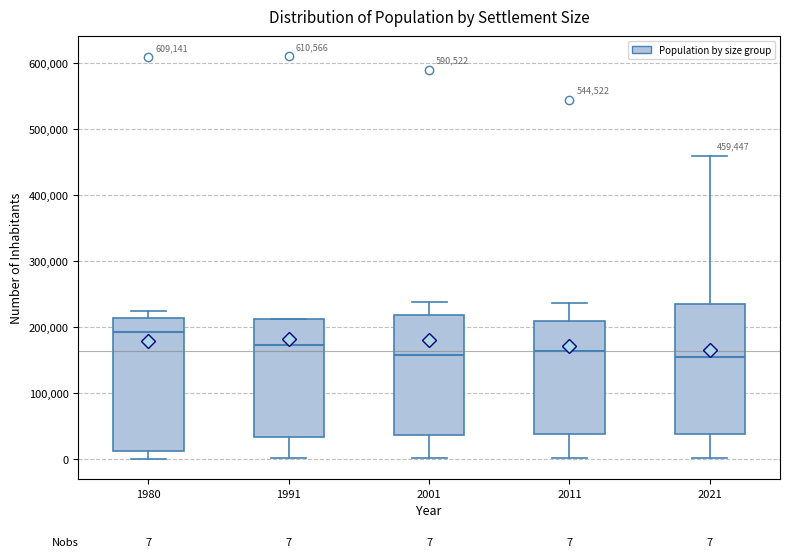

Which box has the highest median line?

1980